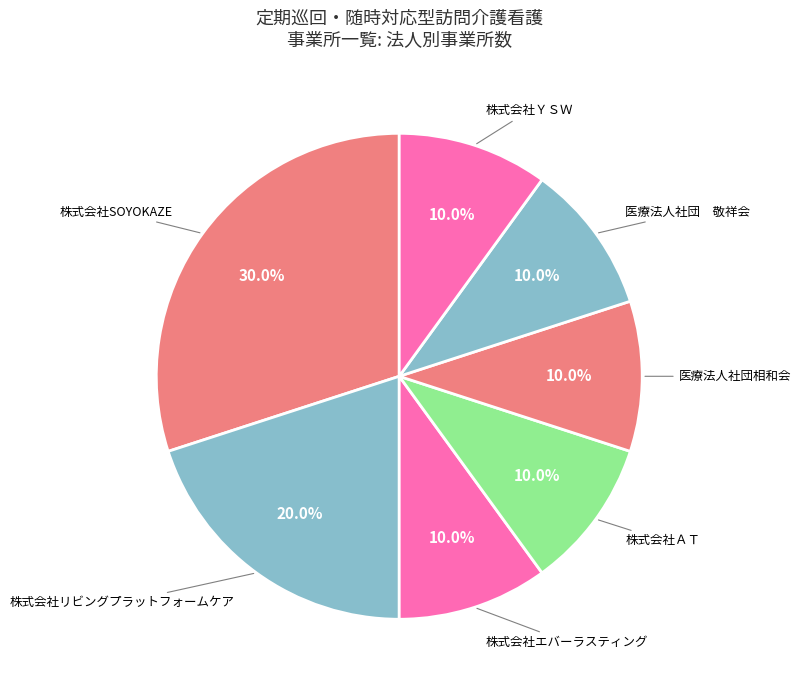

How many slices are in this pie chart?

7